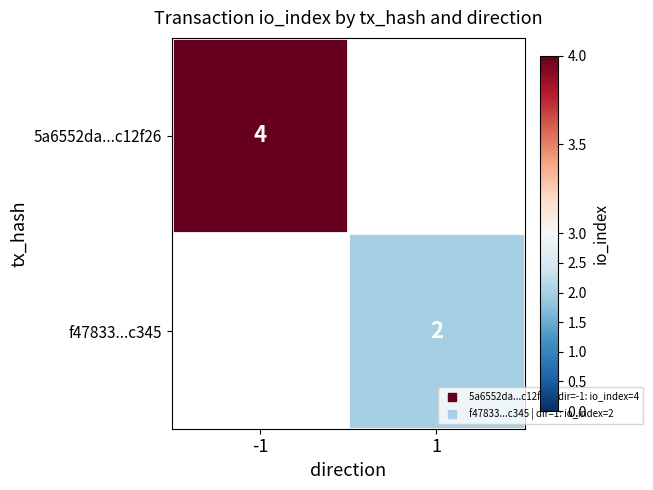

At which category does the chart reach its minimum across all series?

1